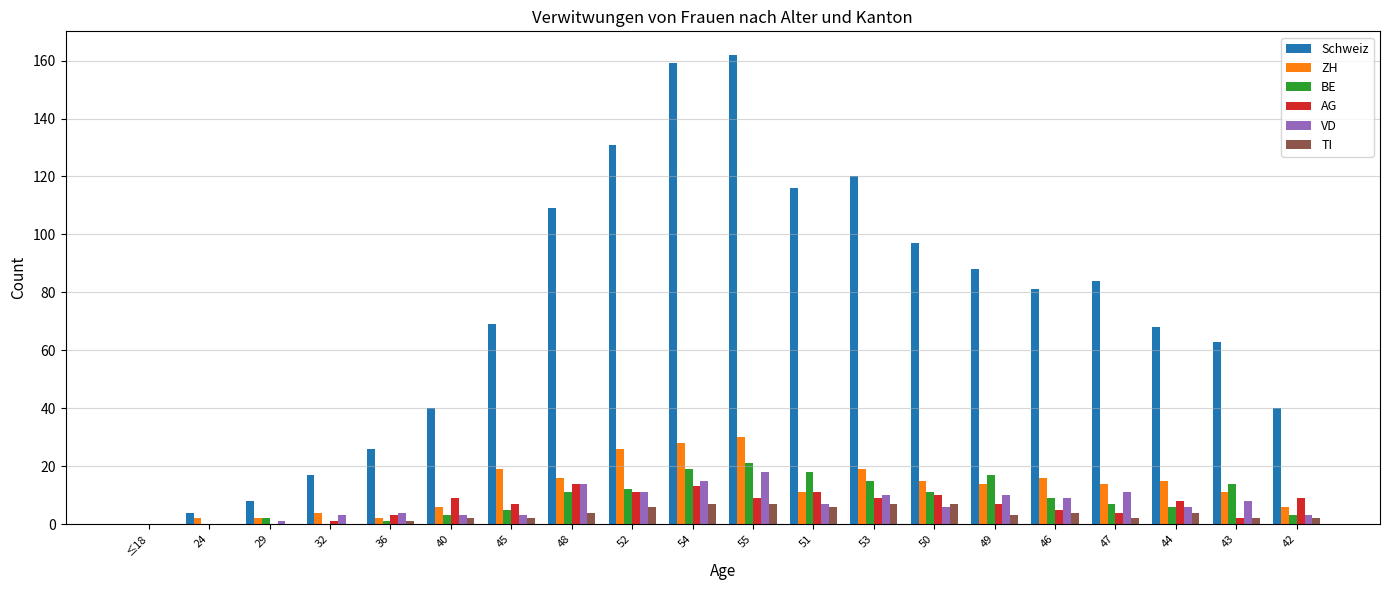

What is the spread (max minus min) of values at 46?

77